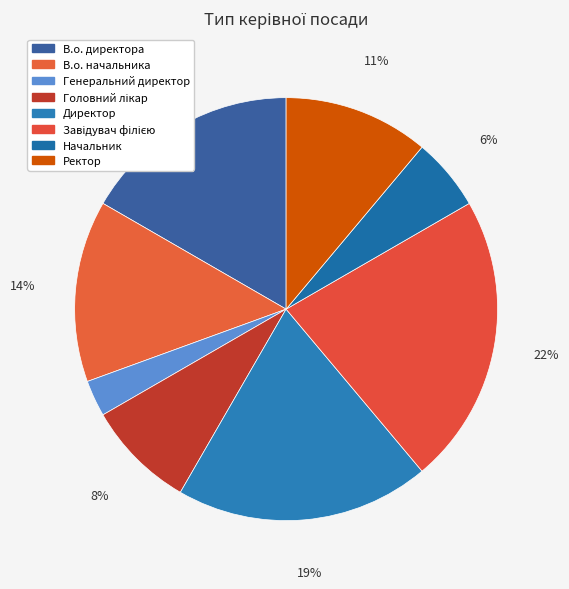

Does Генеральний директор represent more than half of the total?

No